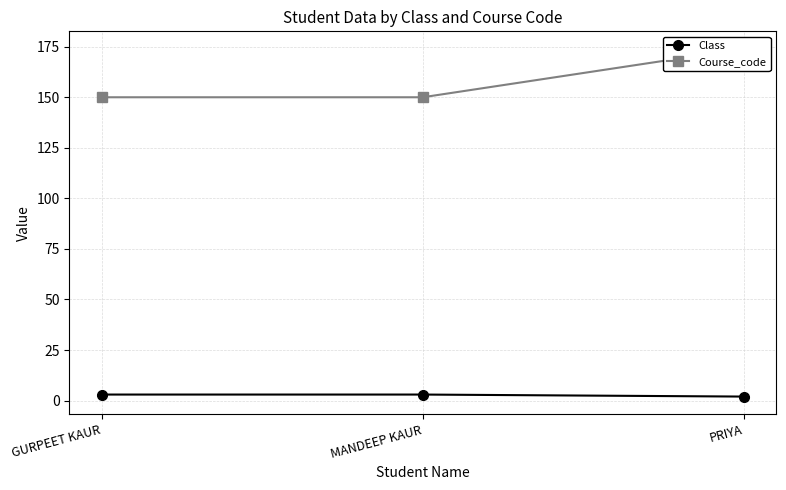

How many values in the Class series are below 3?

1